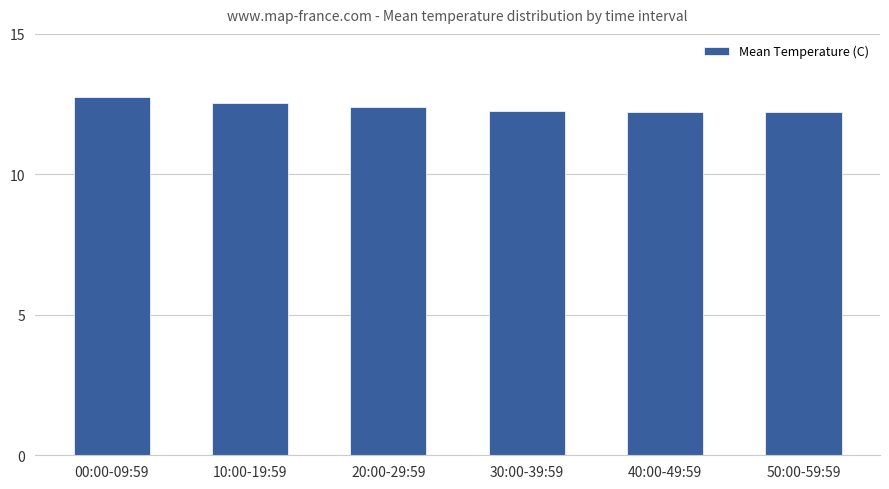

What is the sum of the values at 40:00-49:59 and 10:00-19:59?

24.8